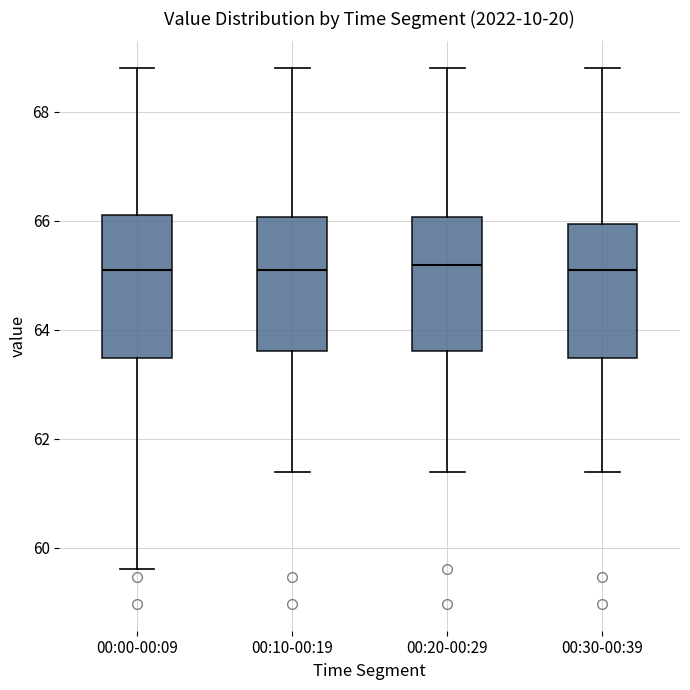

Where does the upper whisker of the box for 00:20-00:29 end on the y-axis? The values are not printed on the chart, so give them approximately, as read against the axis.

68.8